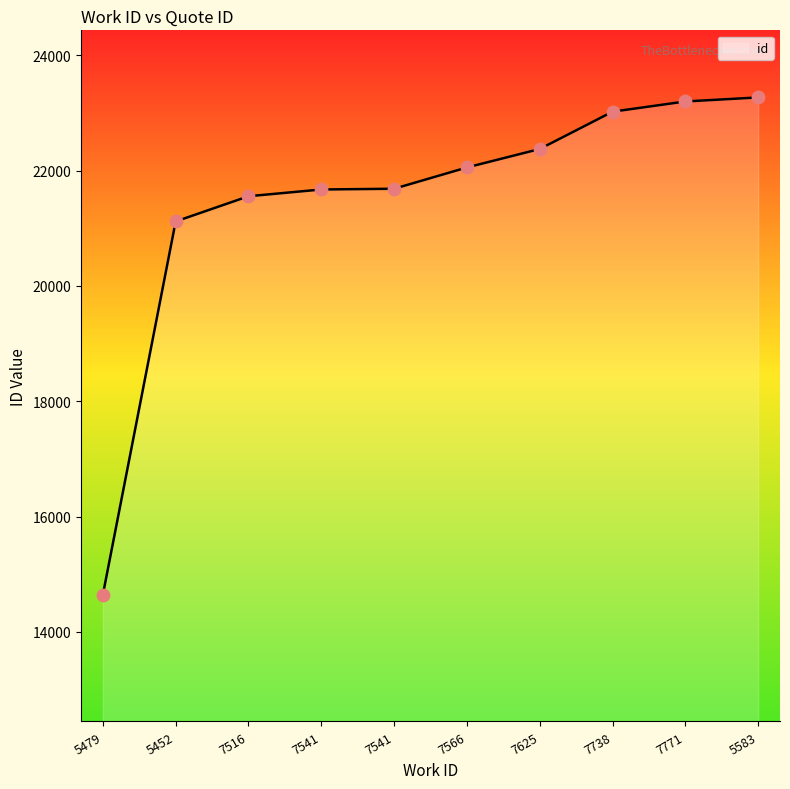

How many lines are shown in the chart?

1